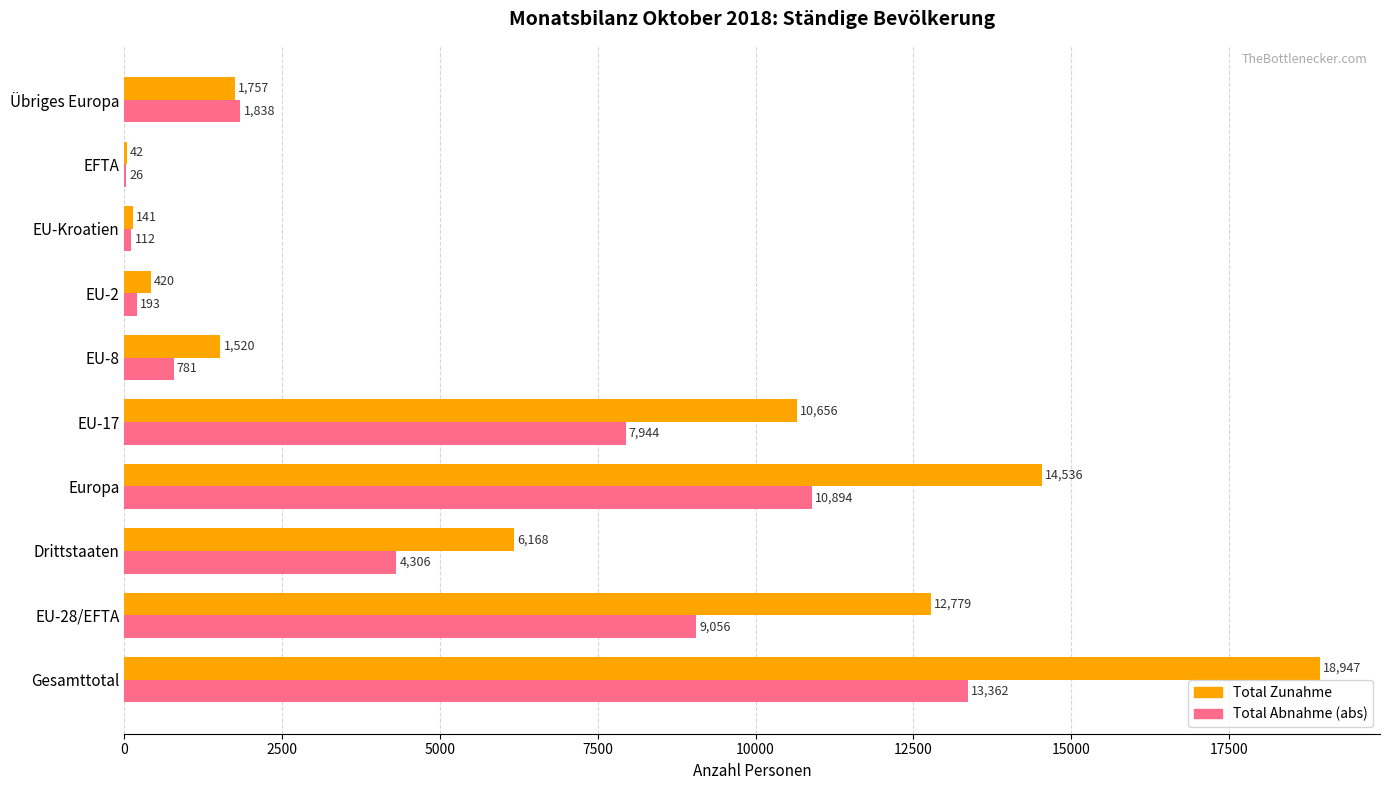

True or false: Total Zunahme has a value of 2450 at EU-8.

False